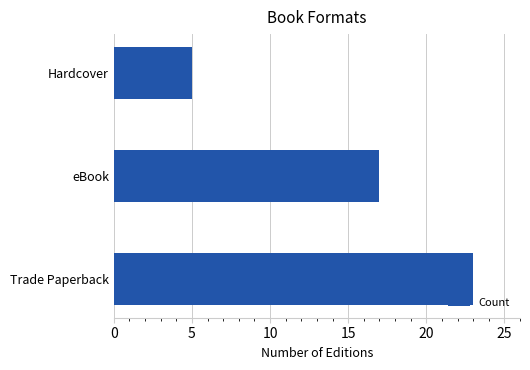

At which category does the chart reach its minimum across all series?

Hardcover